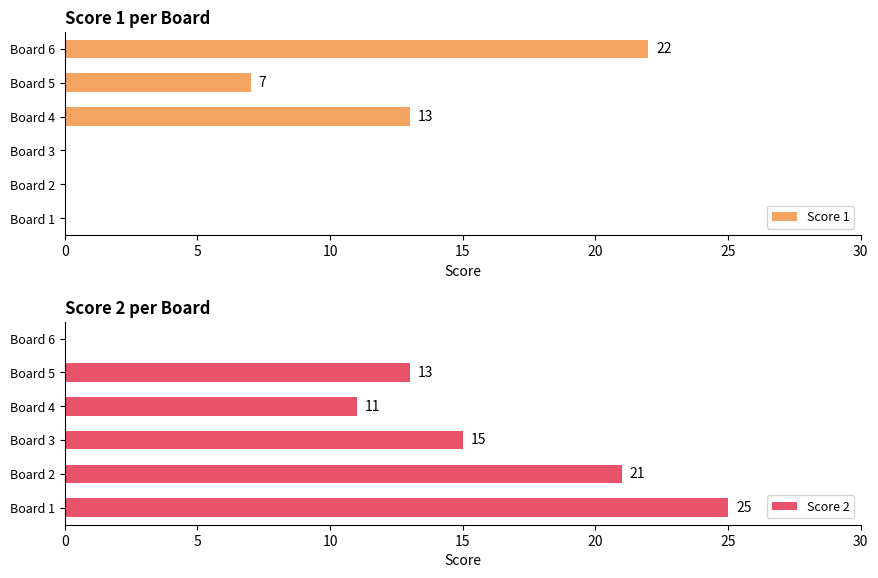

Rank the series by their average value, from highest to lowest.

Score 2, Score 1